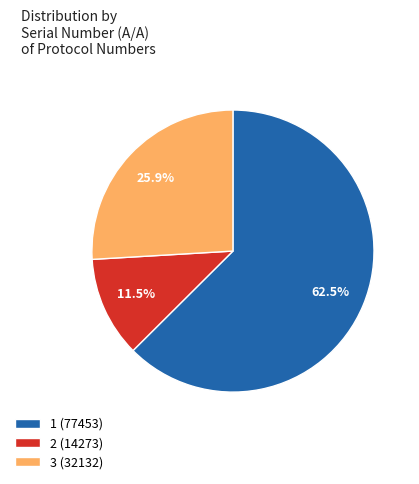

Count the number of slices in the pie.

3